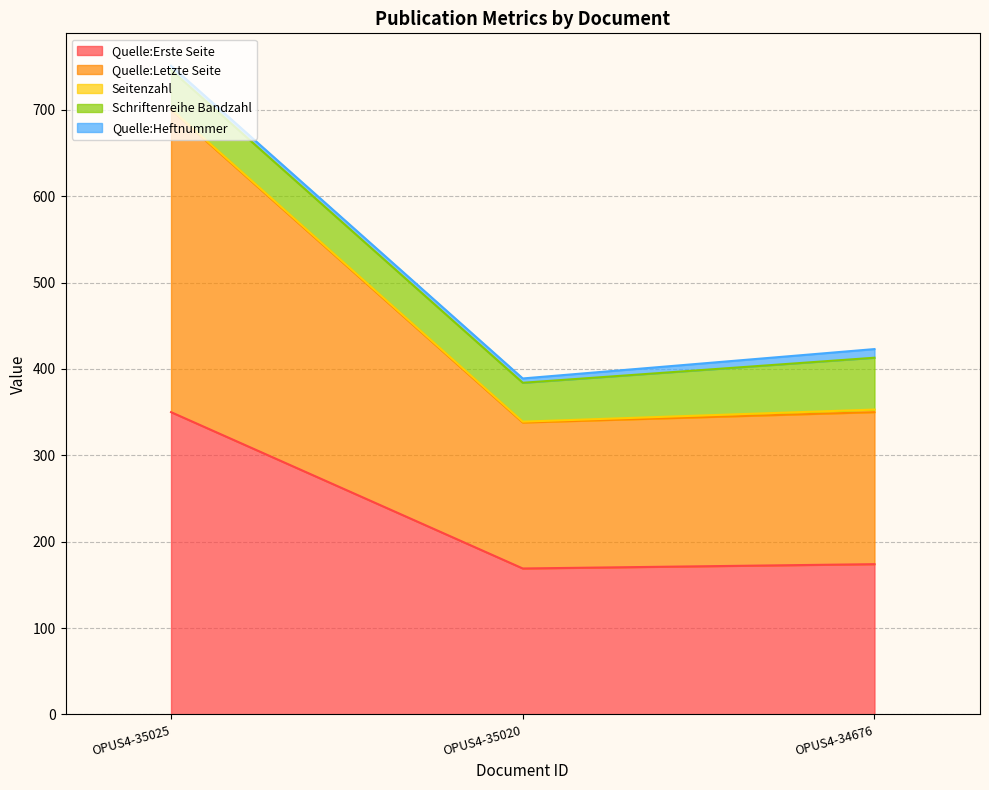

How many values in the Schriftenreihe Bandzahl series exceed 45?

1